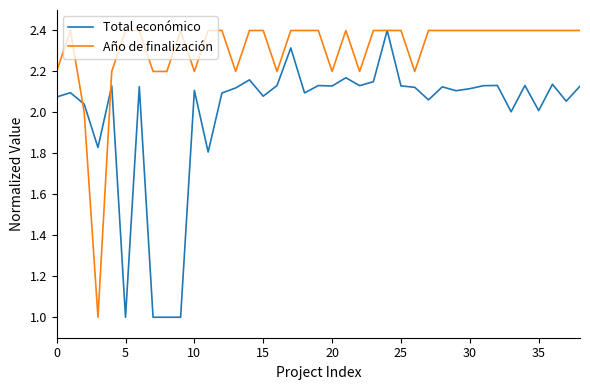

List the series in order of their overall mean, highest first.

Año de finalización, Total económico